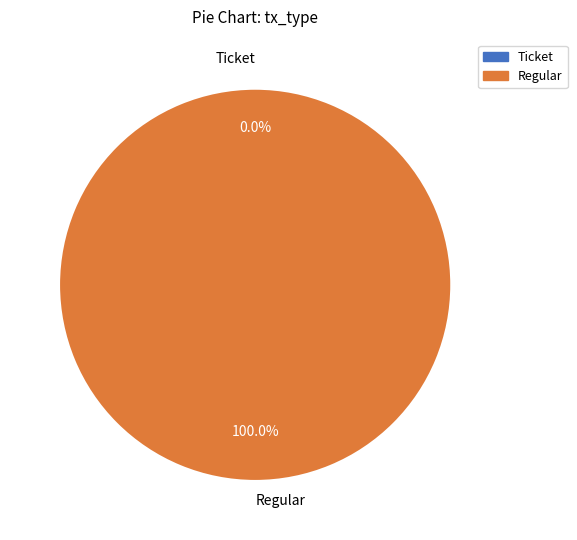

What percentage do Ticket and Regular together represent?

100.0%